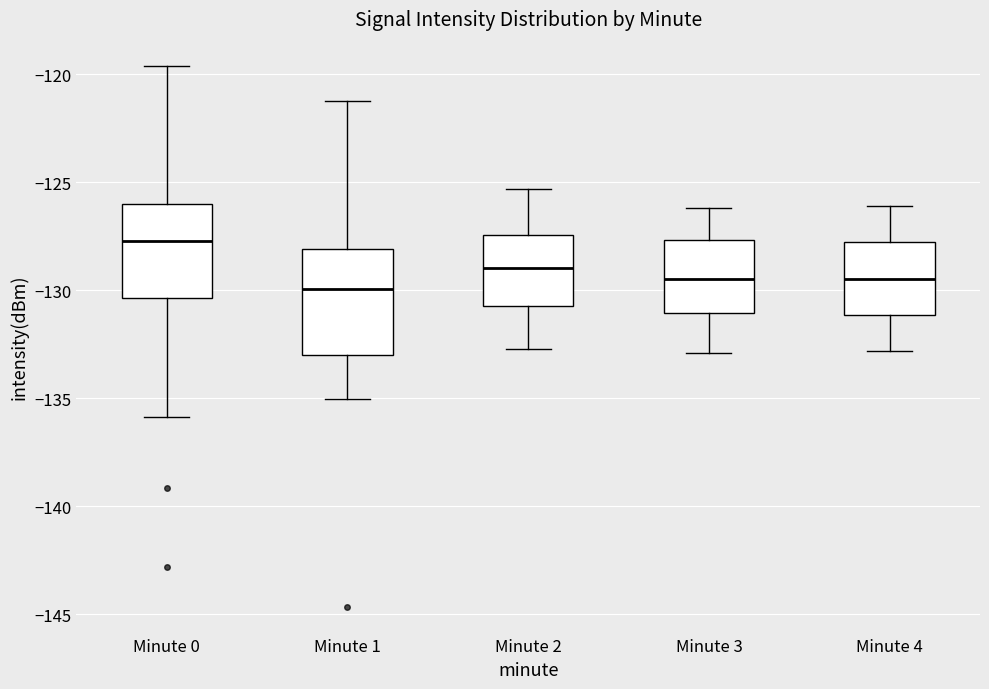

Where does the median line of the box for Minute 3 sit on the y-axis? The values are not printed on the chart, so give them approximately, as read against the axis.

-129.5